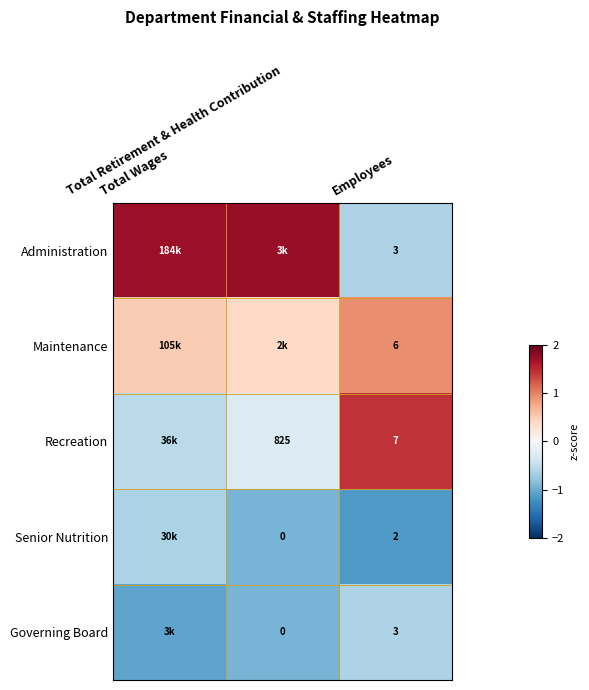

How many categories are shown in the chart?

3